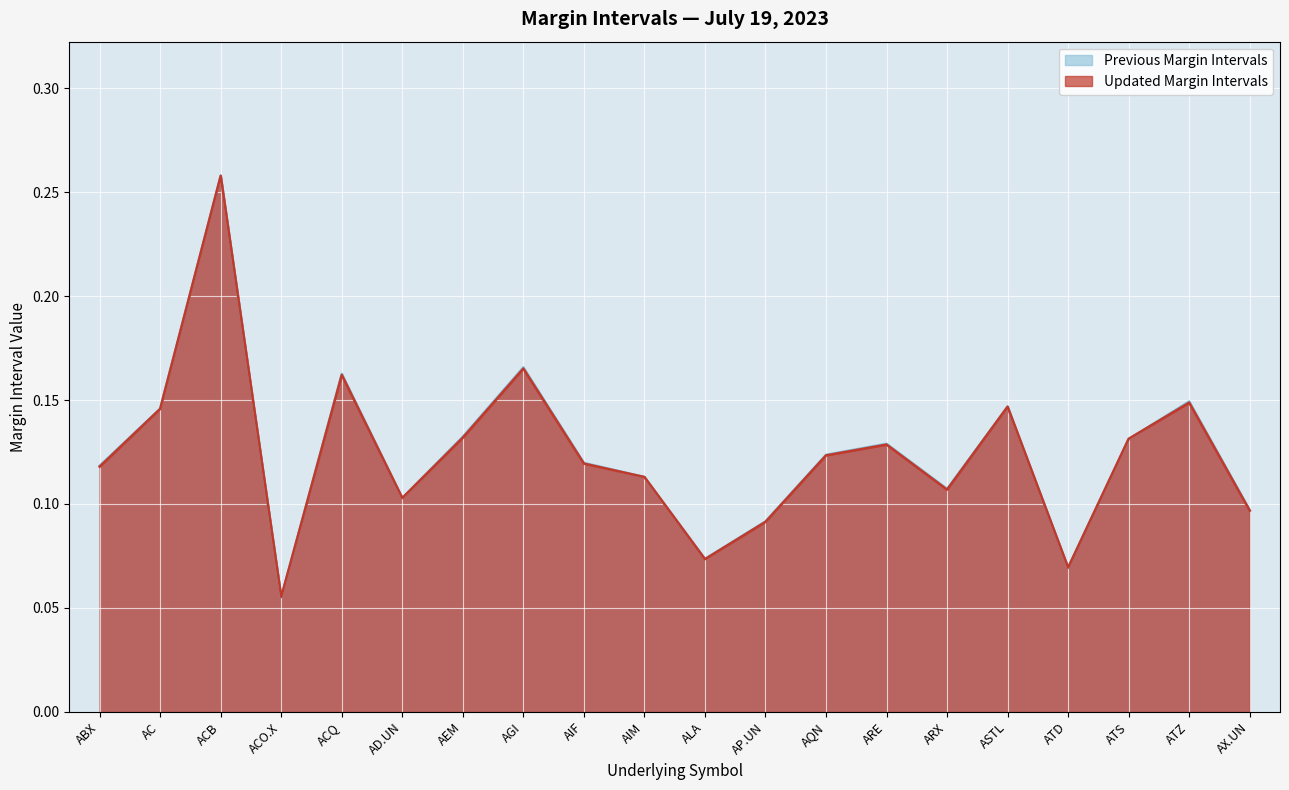

Is it true that Updated Margin Intervals equals 0.1 at ARE?

True